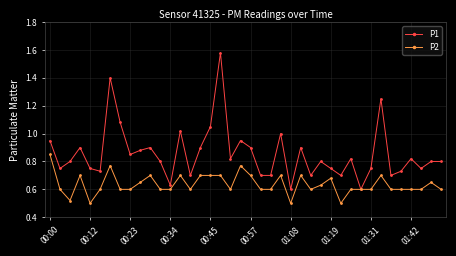

True or false: P2 has more than 1 points higher than both neighbors.

True